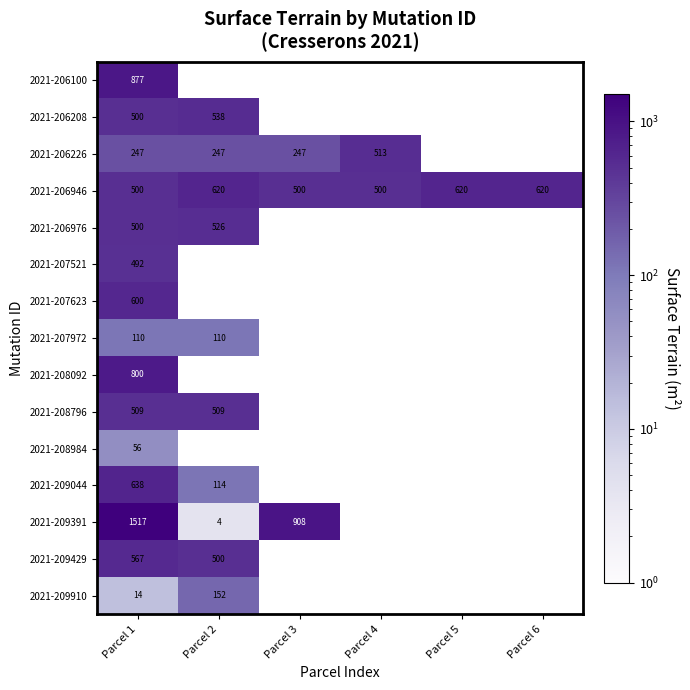

What is the minimum value shown in the chart?

4.0